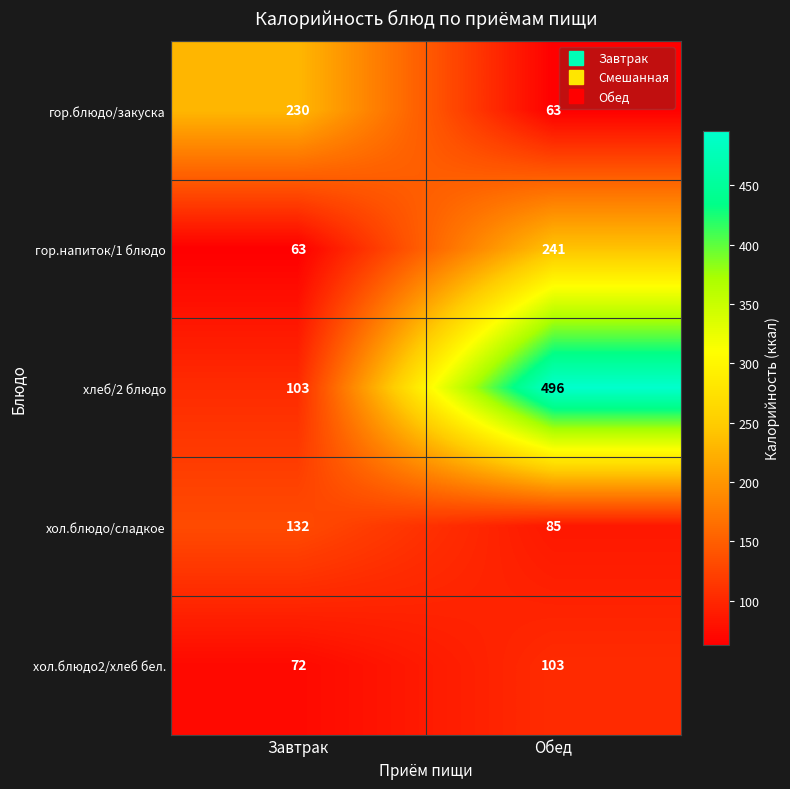

At which category is the sum across all series the highest?

Обед